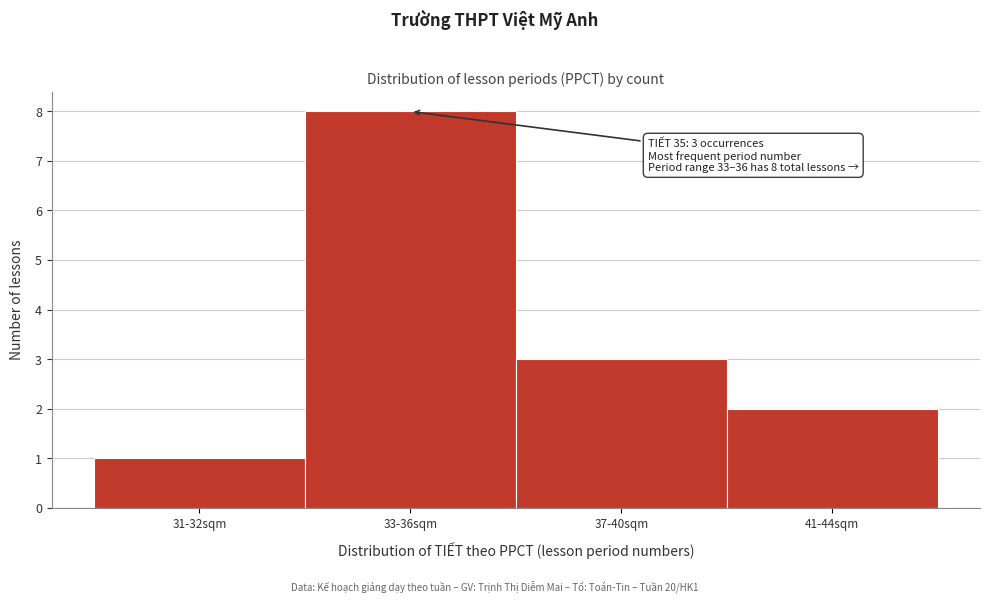

Reading left to right, transcribe all the data shown in this chart.

31-32sqm=1	33-36sqm=8	37-40sqm=3	41-44sqm=2